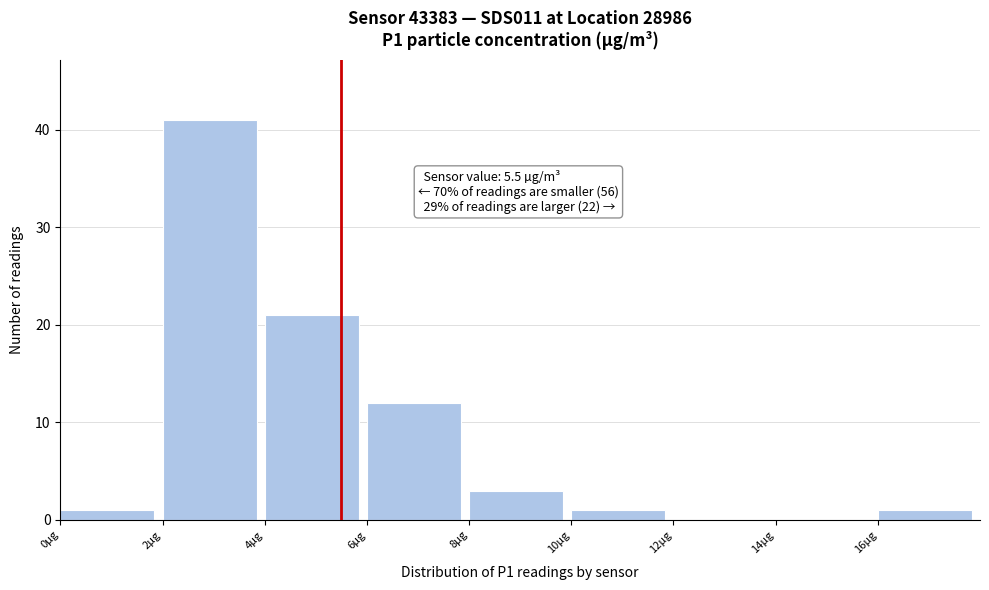

Which range on the x-axis has the tallest bar?

2 to 4